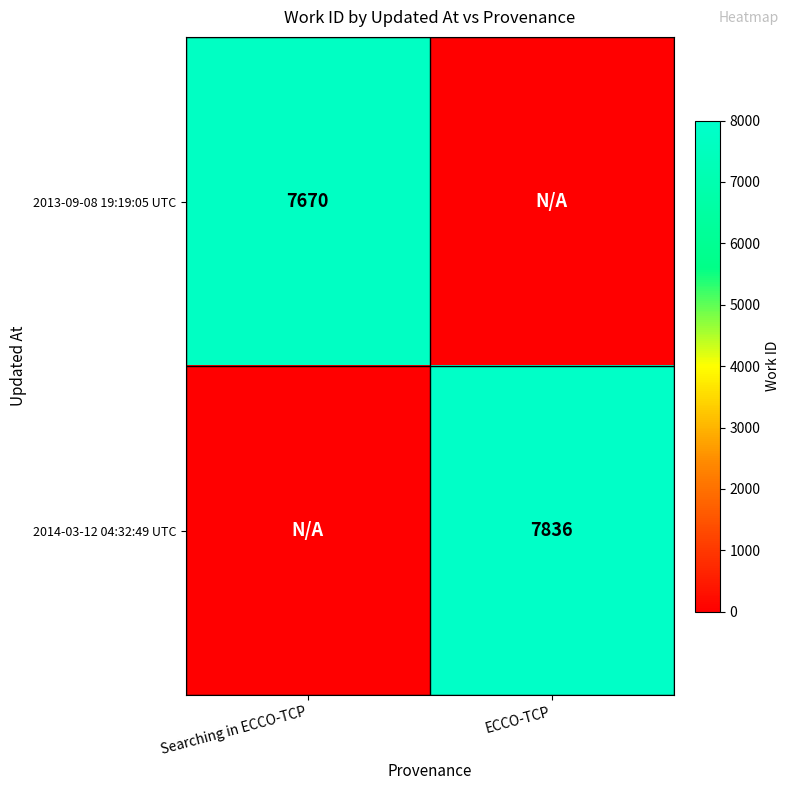

Is the value of 2014-03-12 04:32:49 UTC at ECCO-TCP greater than the value of 2013-09-08 19:19:05 UTC at Searching in ECCO-TCP?

Yes